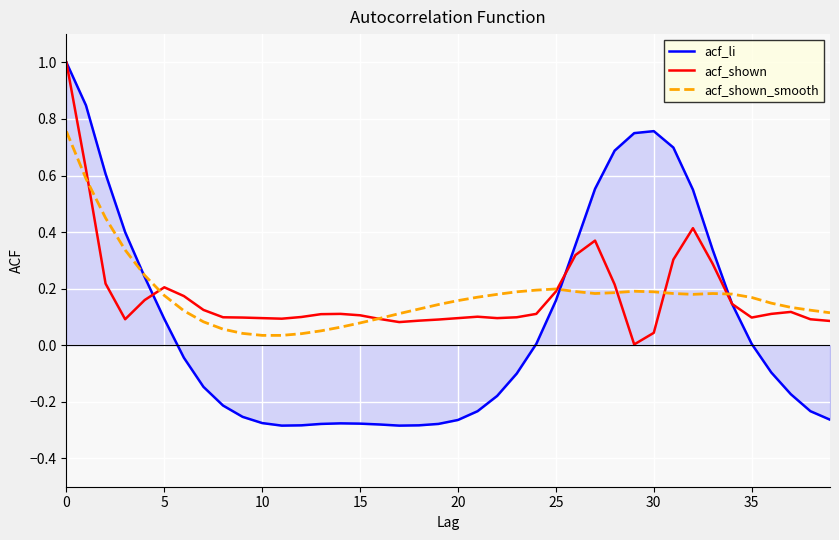

Which series has the widest spread of values?

acf_li